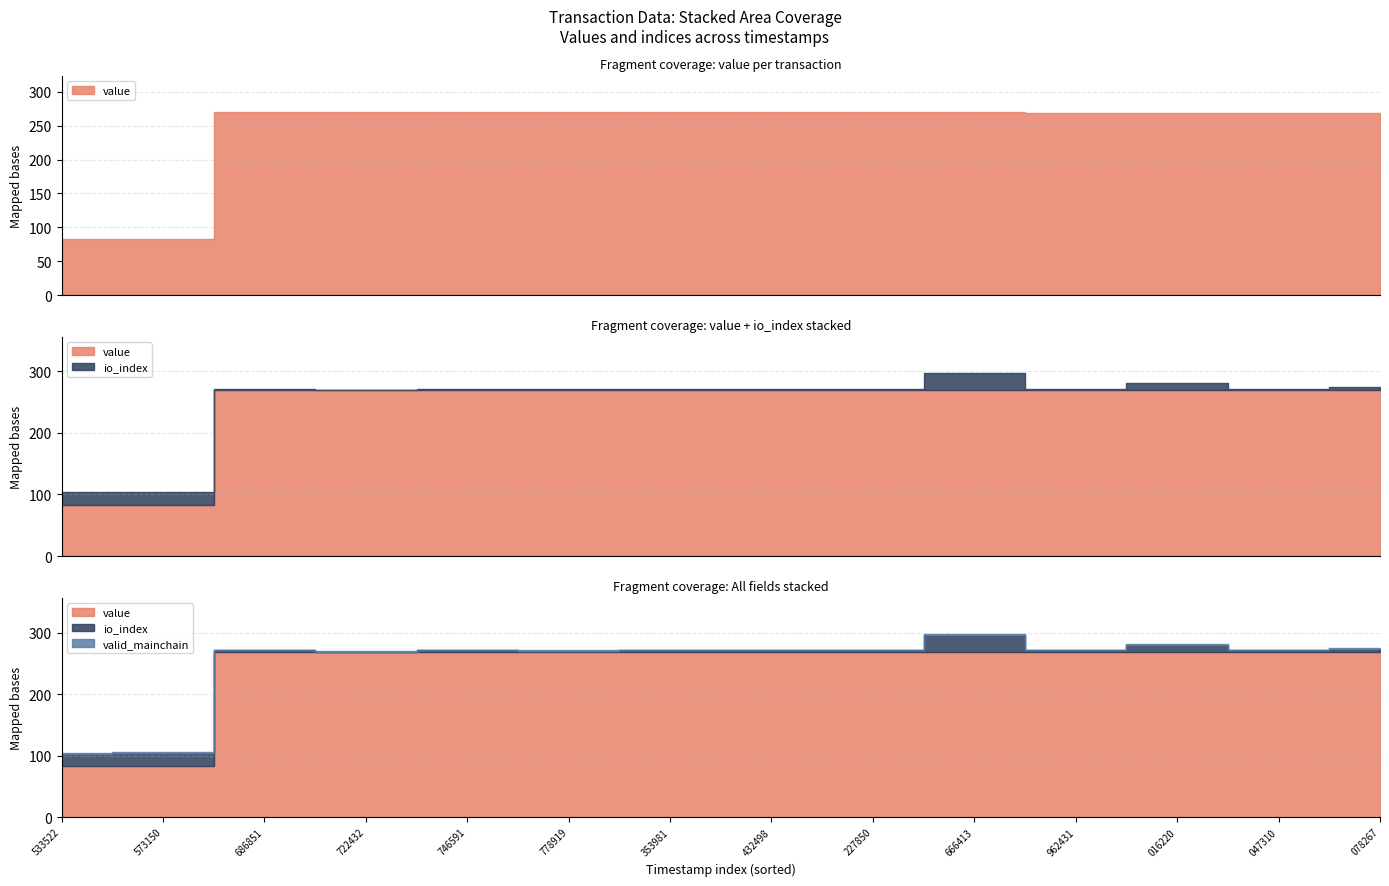

Is it true that valid_mainchain equals 1.0 at 1564573150?

True